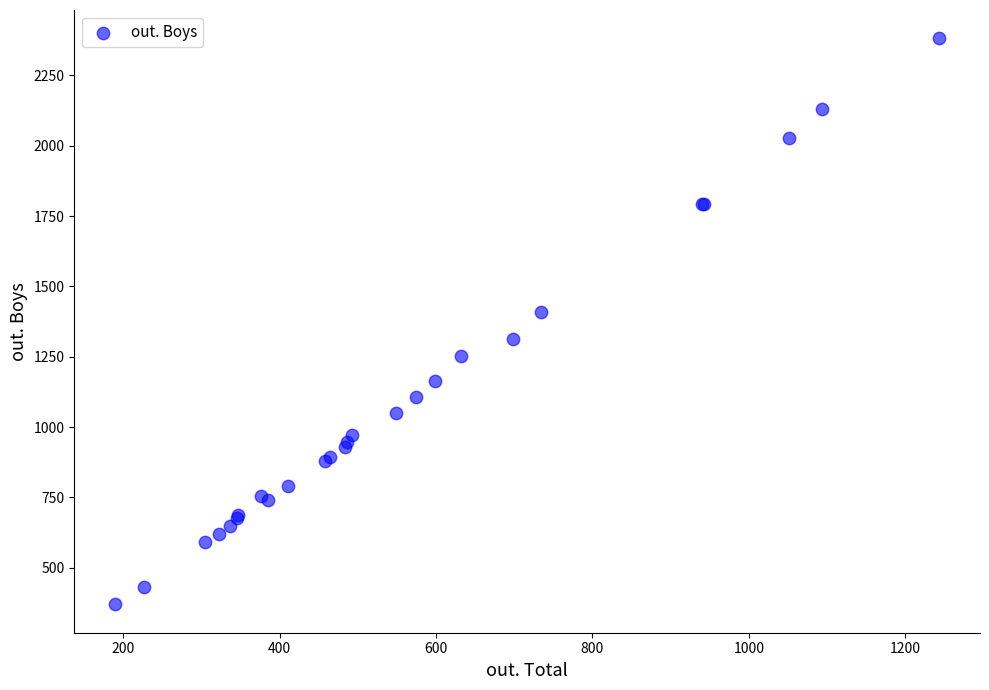

What Y value in the scatter plot is closest to 1376?

1410